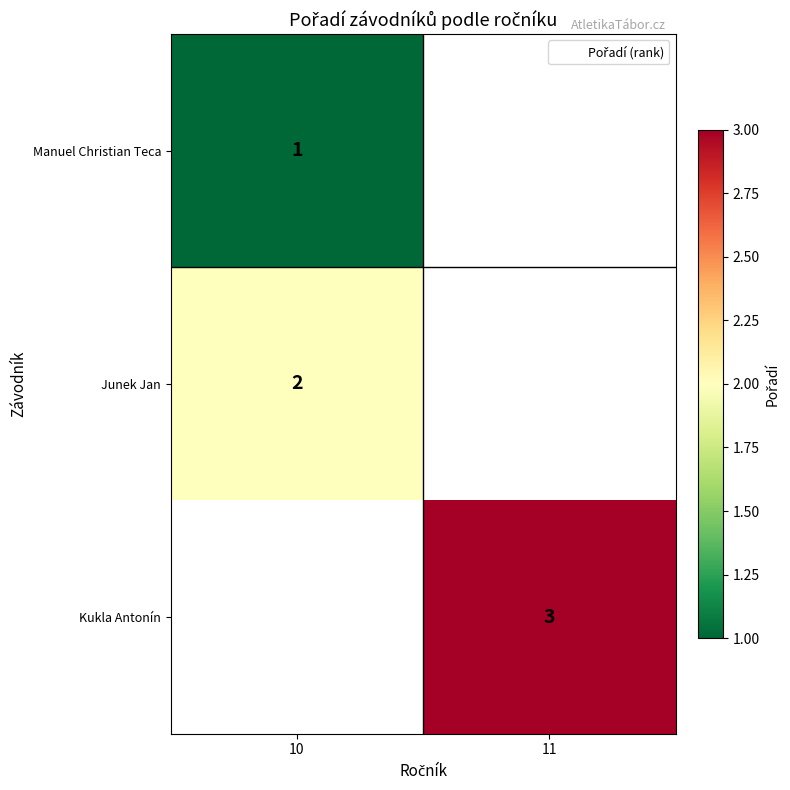

The value of Kukla Antonín at 11 is 3. True or false?

True